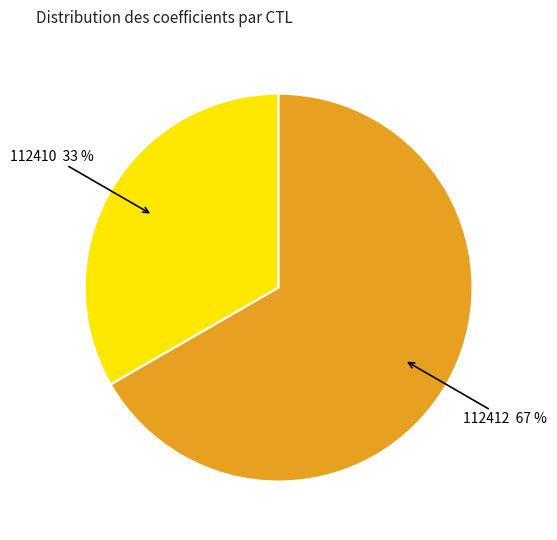

To the nearest percent, what is the average slice percentage?

50%